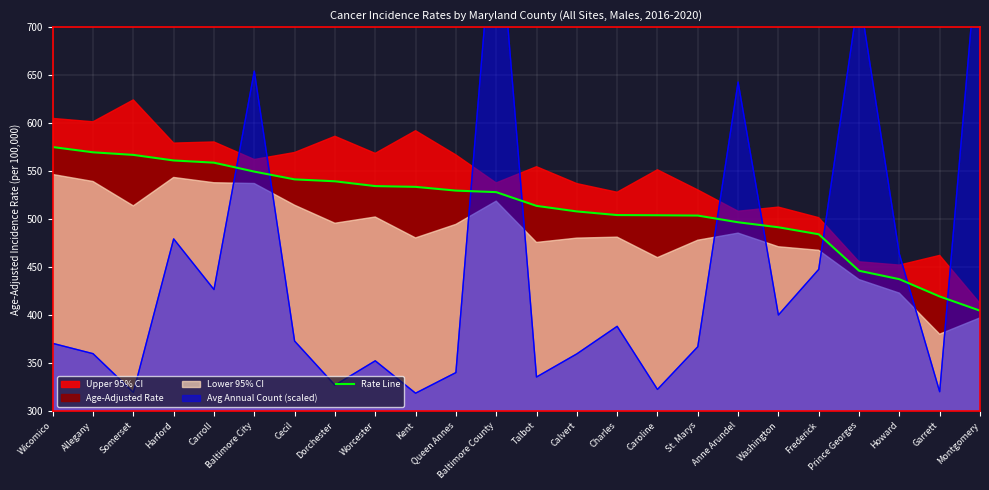

At which category does the chart reach its peak across all series?

Wicomico